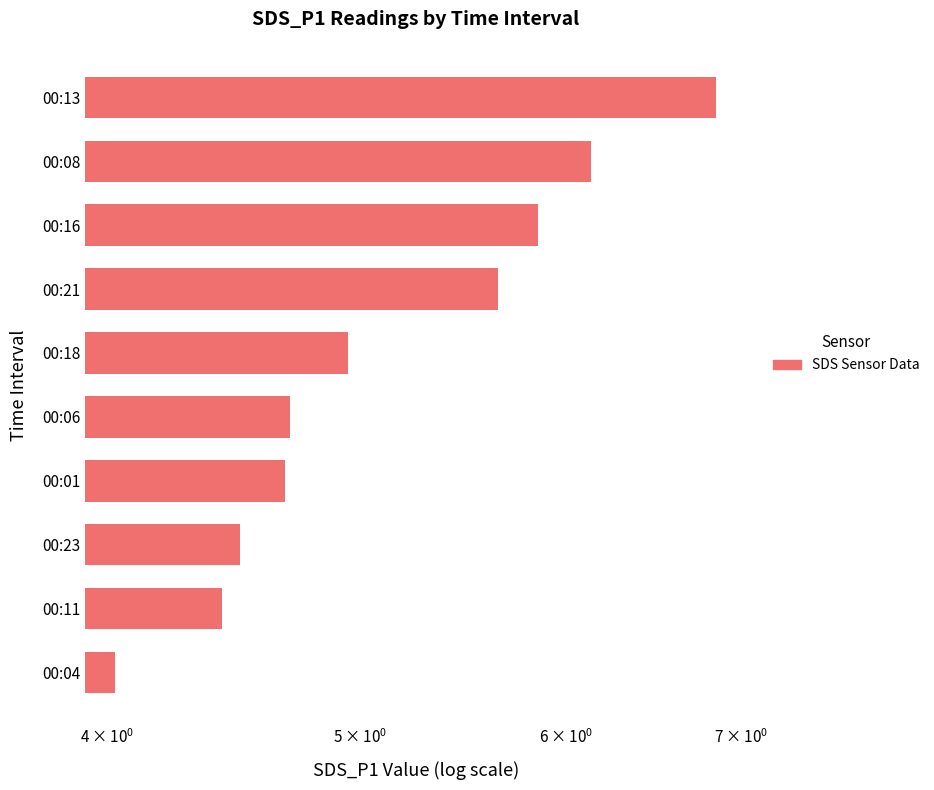

What is the sum of all values?

51.8